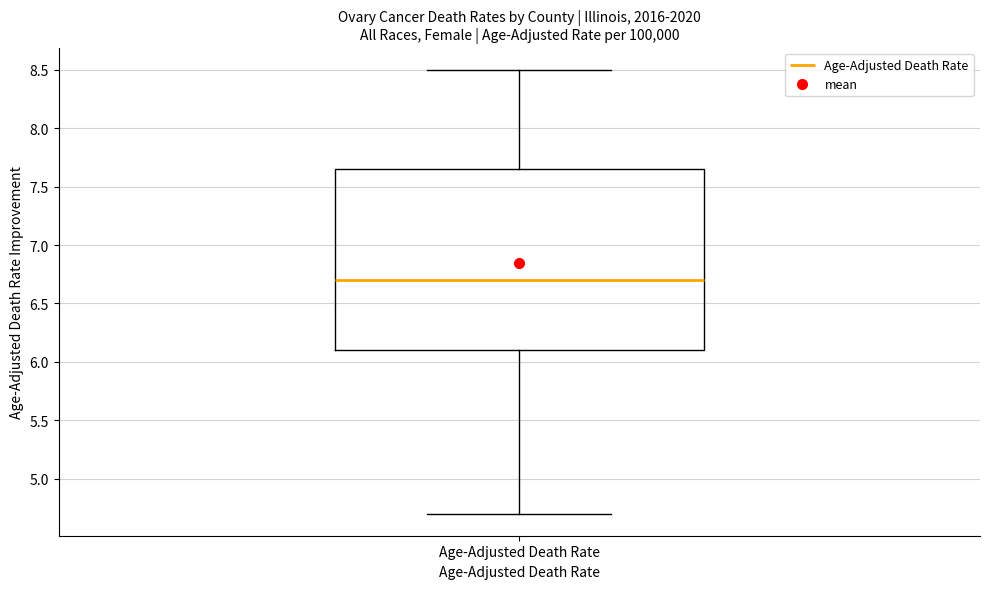

Transcribe this box plot: give where the median line is, the range the box spans, and where the two whiskers end, as read against the y-axis. The values are not printed on the chart, so give them approximately, as read against the axis.

median 6.70, box 6.10 to 7.65, whiskers 4.70 to 8.50